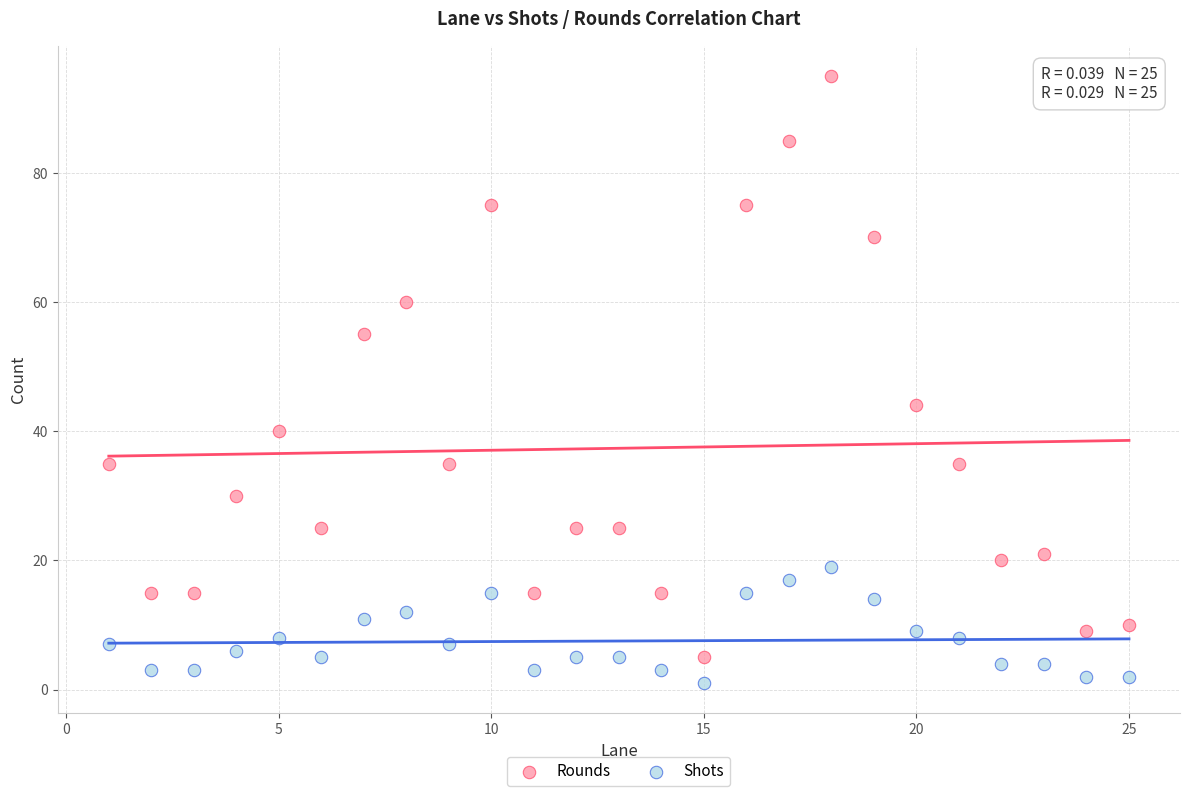

Which series reaches the maximum Y coordinate?

Shots